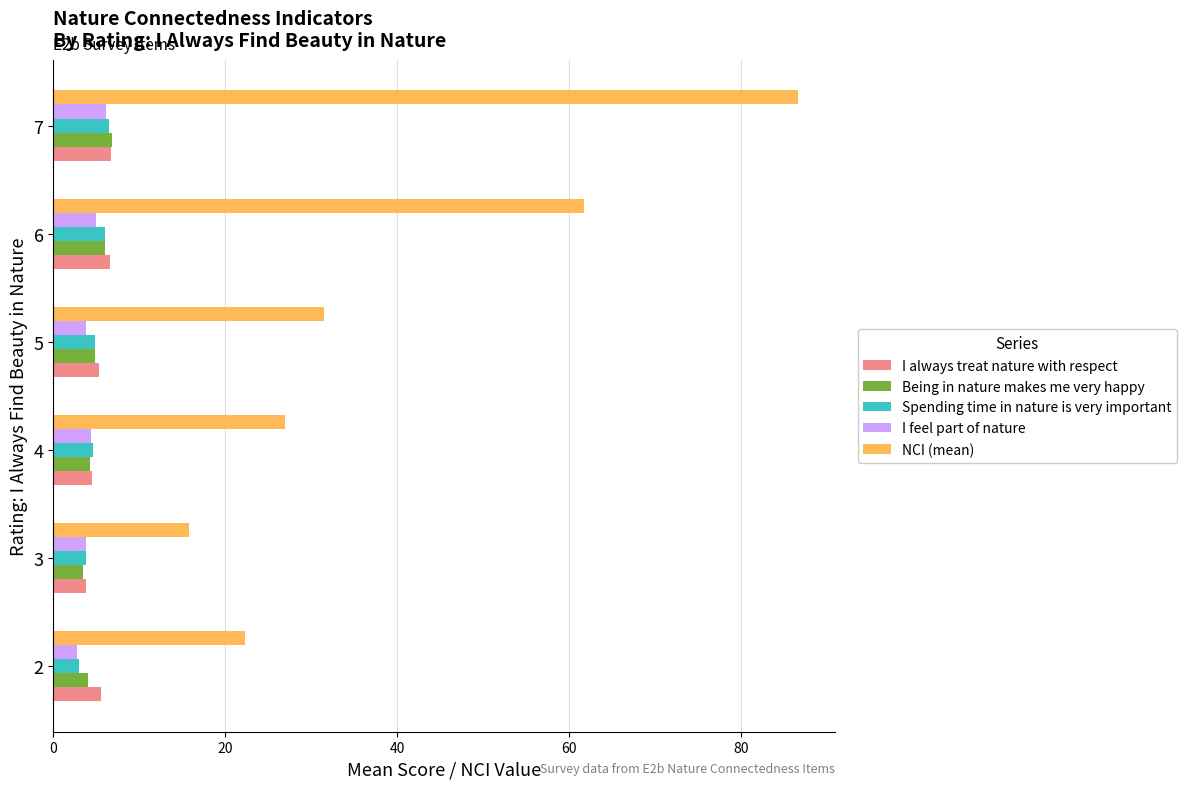

Which series has the largest total across all categories?

NCI (mean)